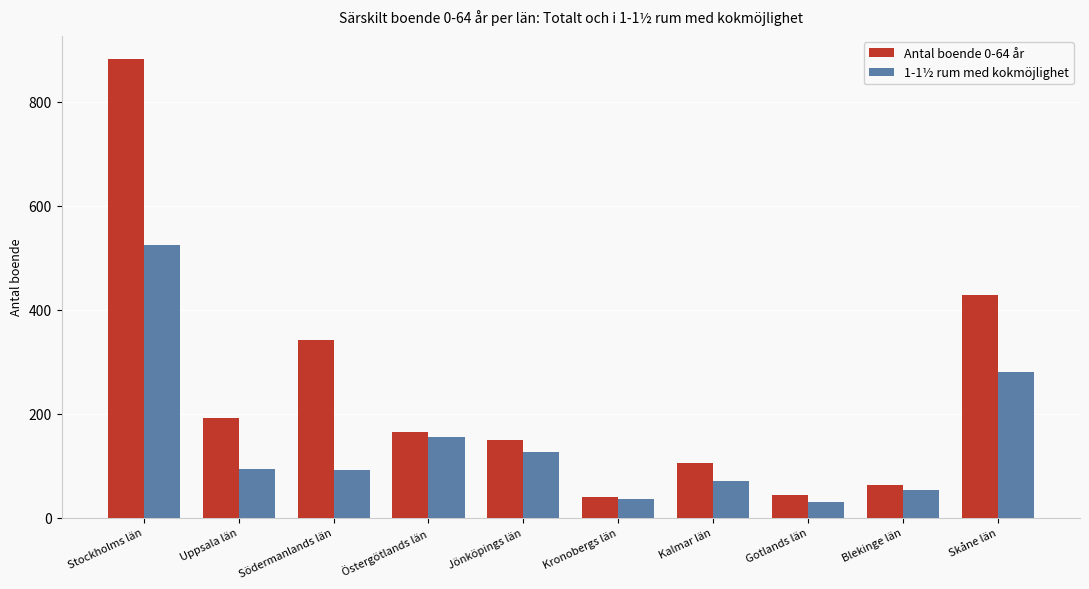

Rank the series by their average value, from lowest to highest.

1-1½ rum med kokmöjlighet, Antal boende 0-64 år